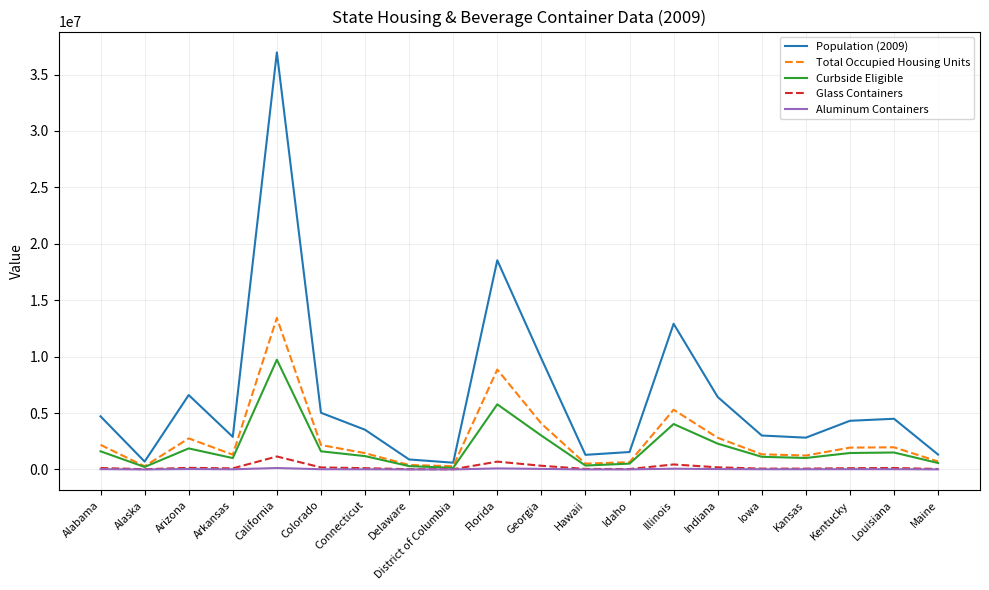

What is the greatest value displayed?

36961664.0